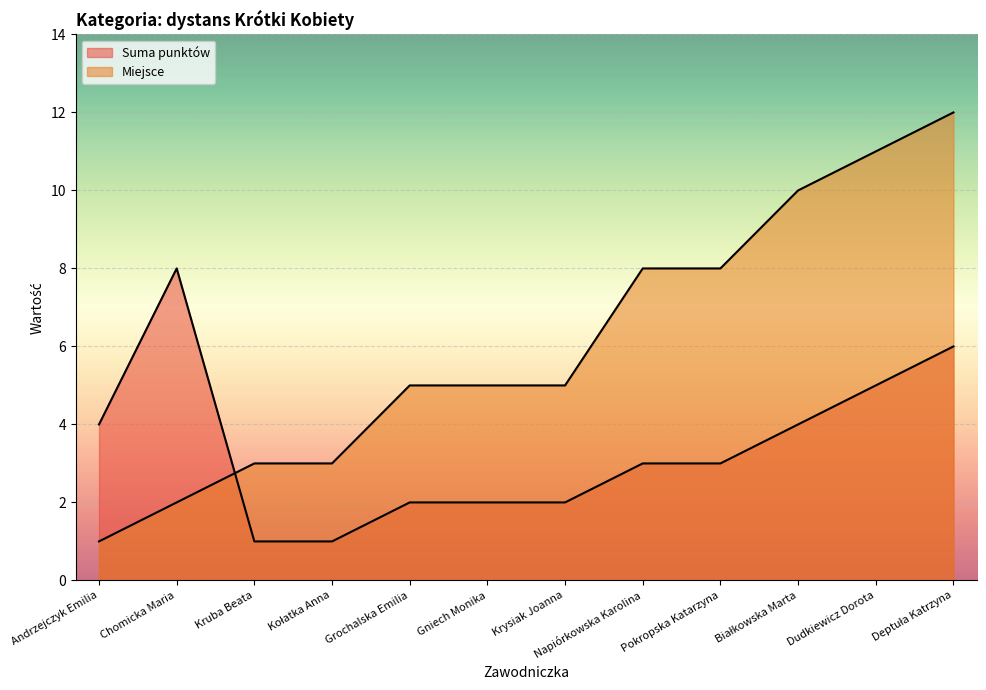

What is the label of the 5th point from the left?

Grochalska Emilia